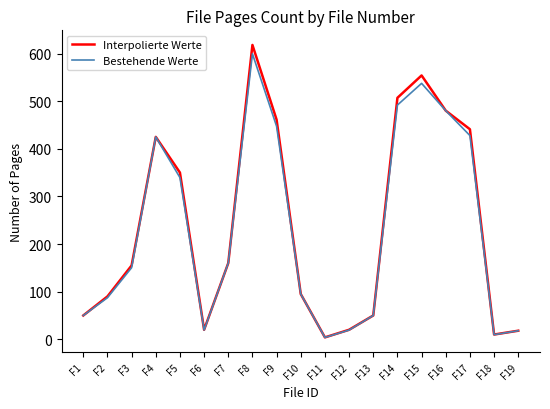

At which label does Bestehende Werte reach its peak?

F8